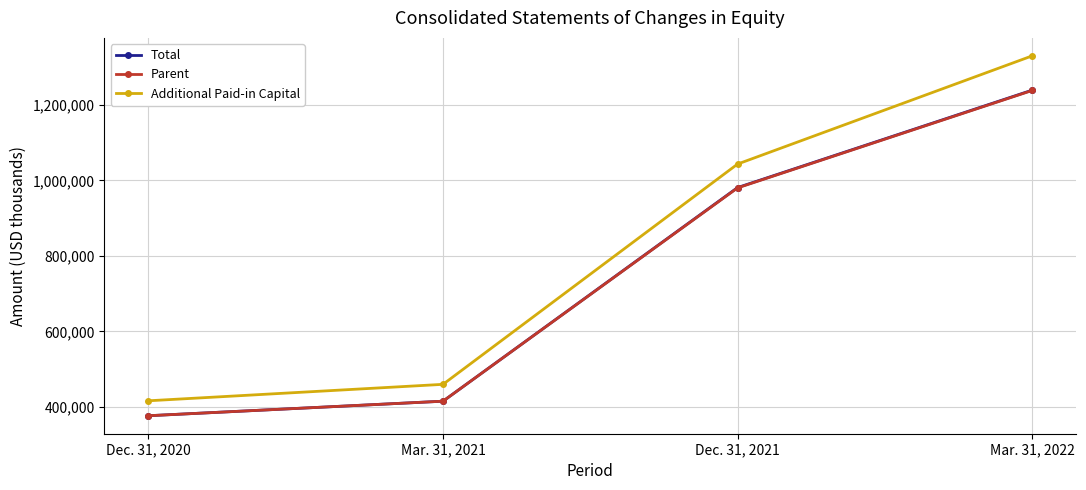

Reading left to right, extract all data points from this chart.

Total: 376777	415259	980826	1238706
Parent: 376777	415259	979991	1237852
Additional Paid-in Capital: 416348	459893	1043073	1329491